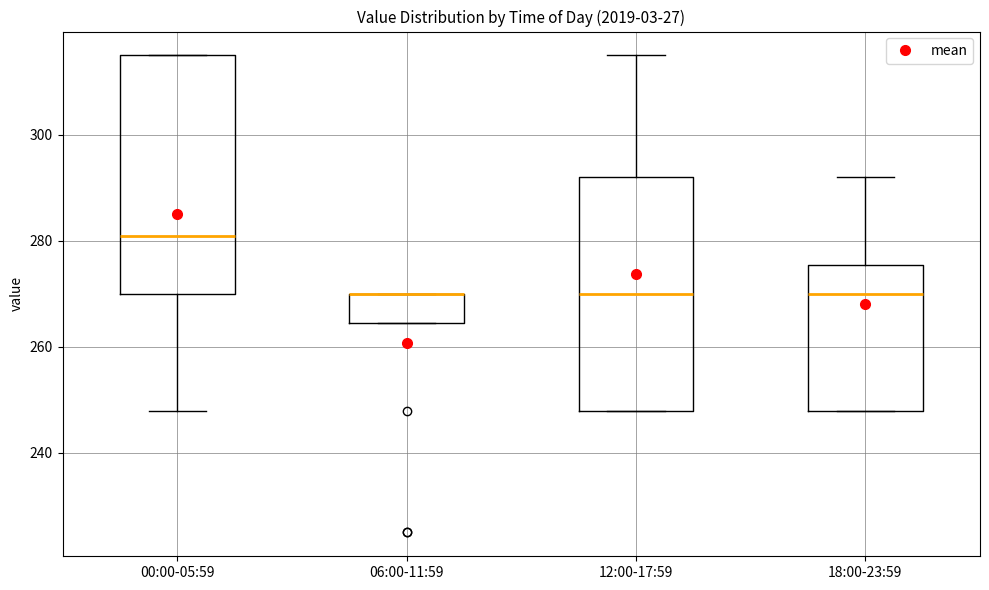

Reading left to right, read every box against the y-axis: the position of its median line, the range the box covers, and the ends of its whiskers. The values are not printed on the chart, so give them approximately, as read against the axis.

00:00-05:59: median 282, box 270 to 316, whiskers 248 to 316
06:00-11:59: median 270 (drawn on the box's upper edge), box 264 to 270, whiskers 264 to 270
12:00-17:59: median 270, box 248 to 292, whiskers 248 to 316
18:00-23:59: median 270, box 248 to 276, whiskers 248 to 292